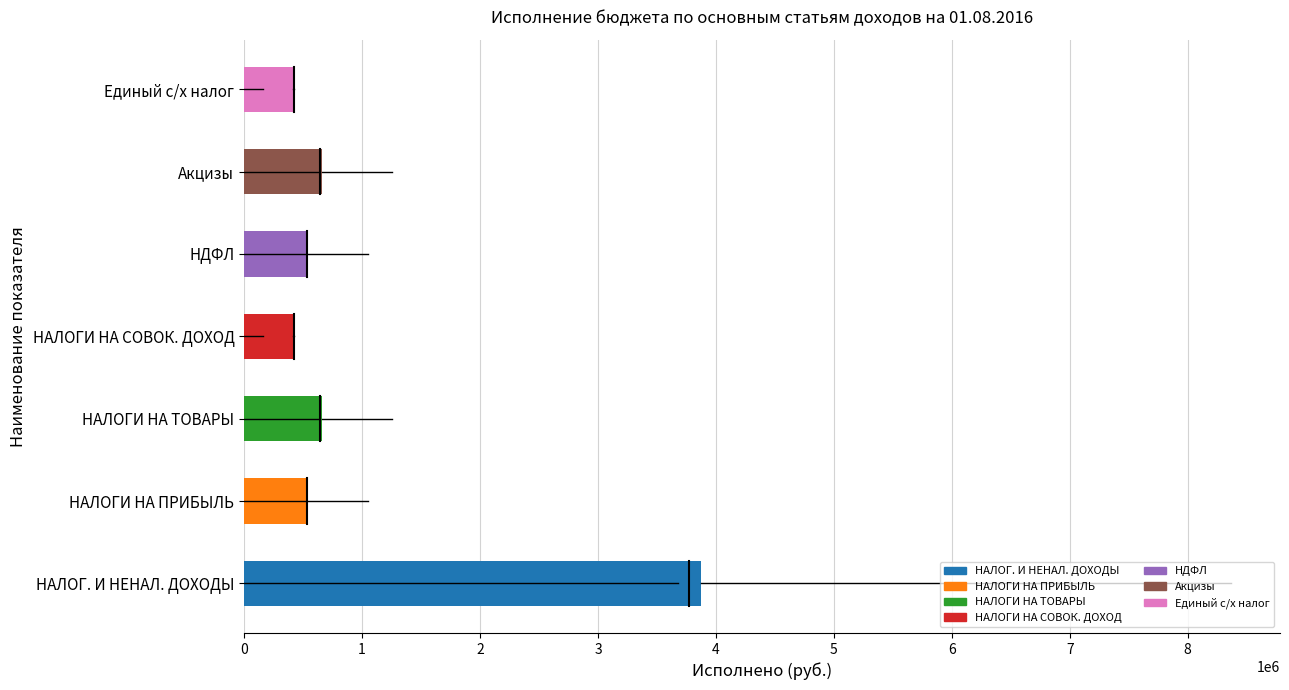

What is the difference between the maximum and minimum values?

3460140.5